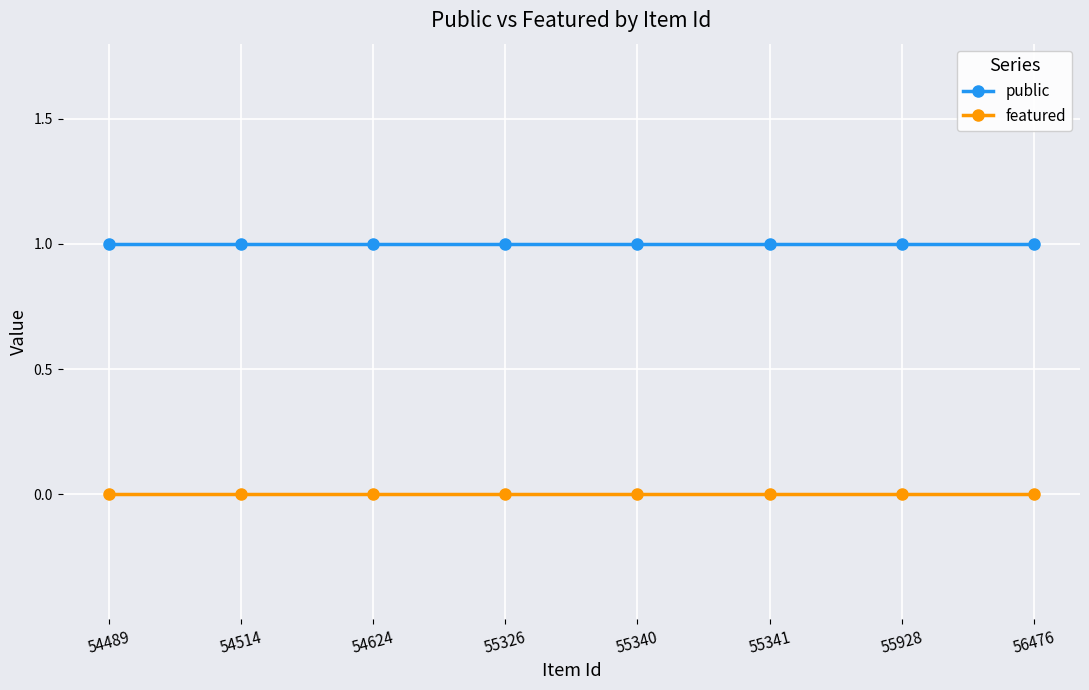

What are all the series names shown in the legend?

public, featured